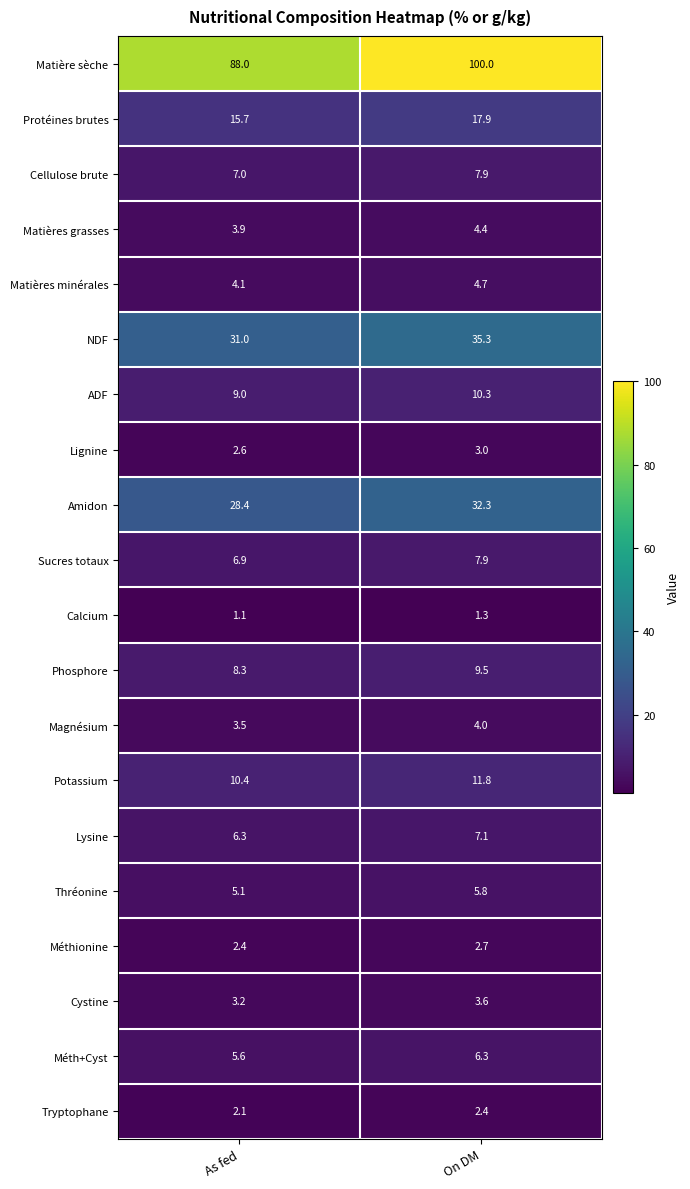

Which category has the lowest value in the Potassium series?

As fed